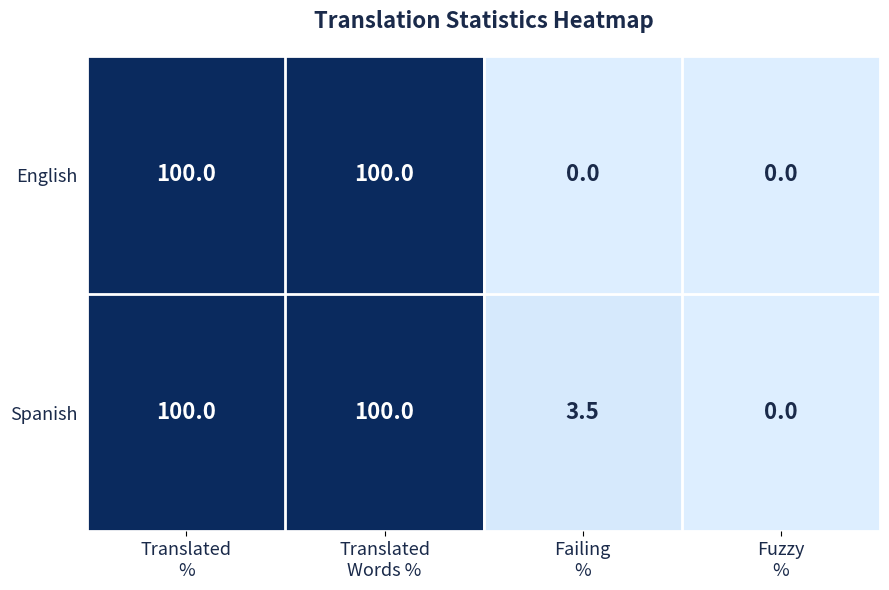

Reading left to right, what are all the values shown in this chart?

English: 100.0	100.0	0.0	0.0
Spanish: 100.0	100.0	3.5	0.0